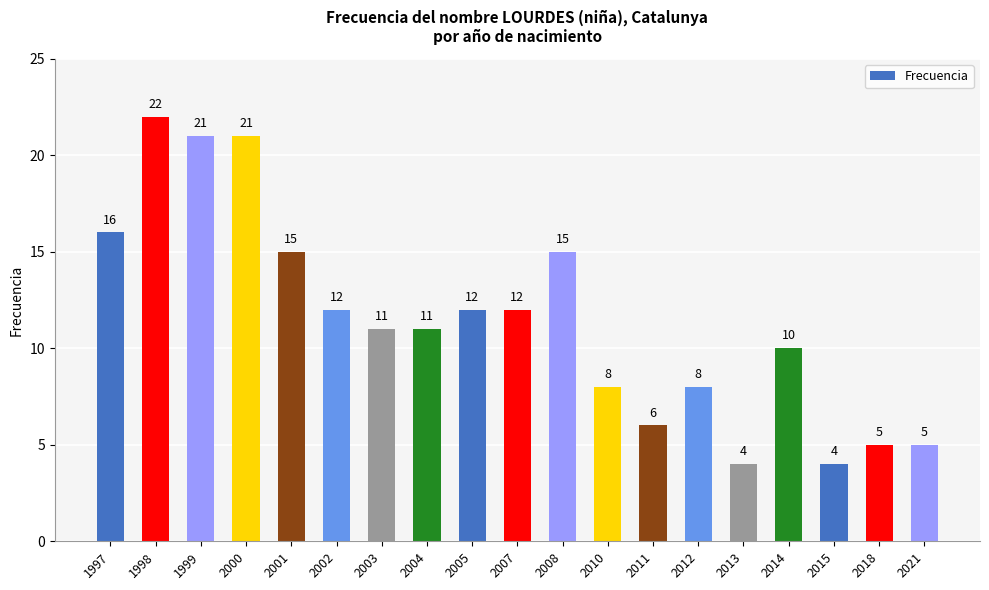

Count the number of data series in this chart.

1